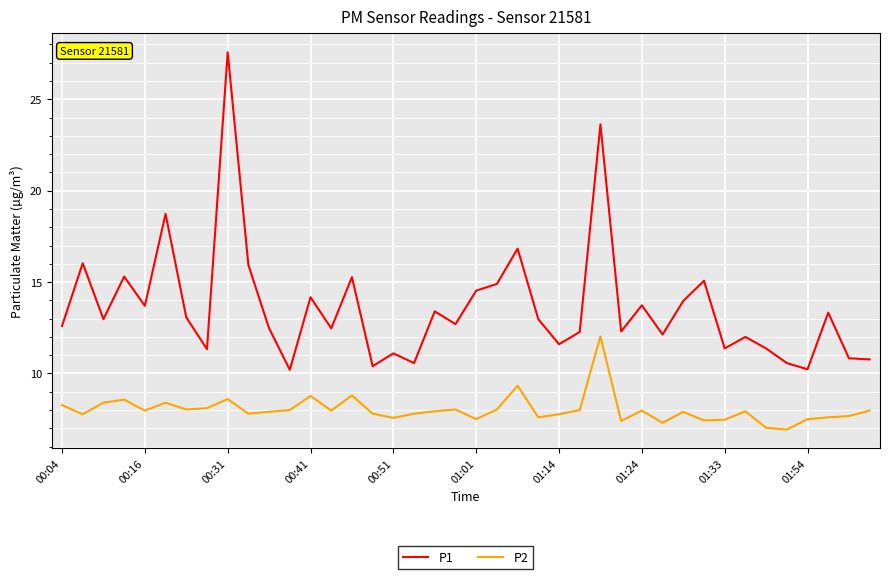

What is the smallest value displayed?

6.9